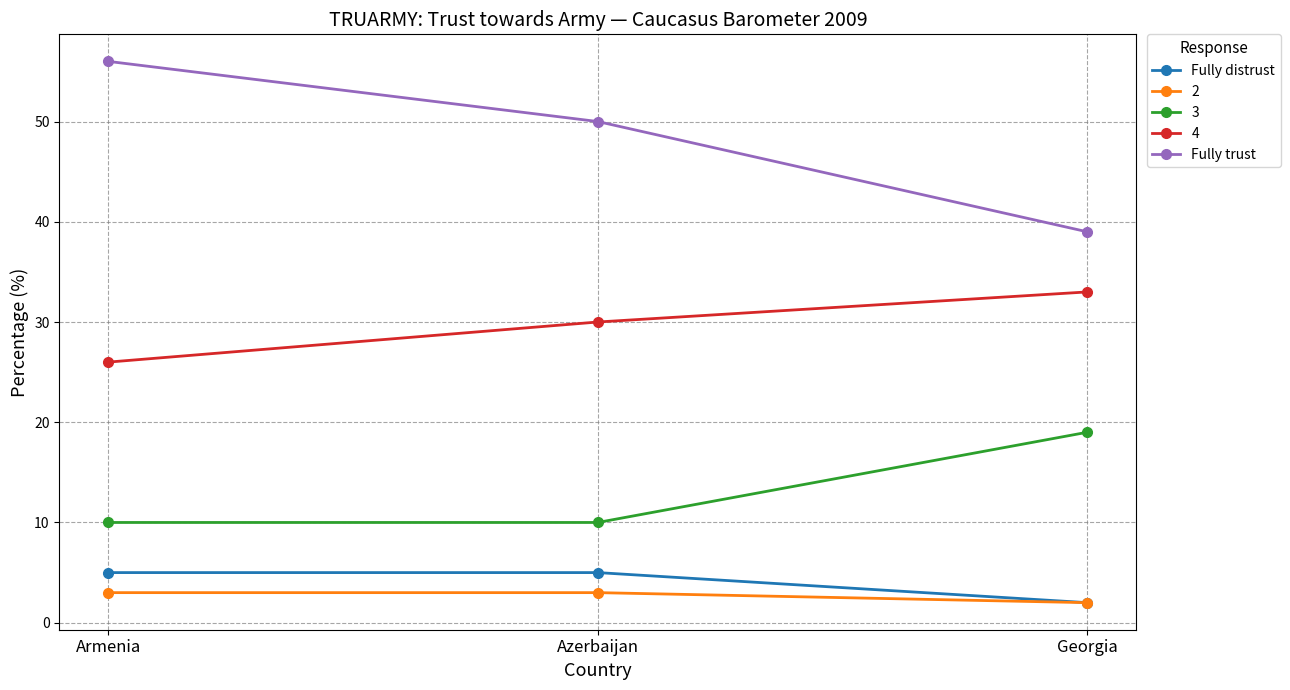

What is the sum of all Fully distrust values?

12